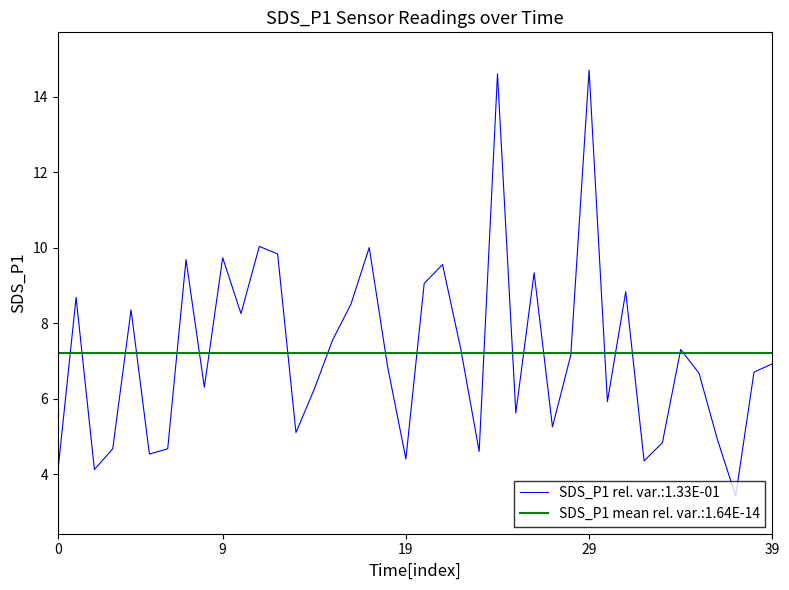

Does the chart have visible grid lines?

No